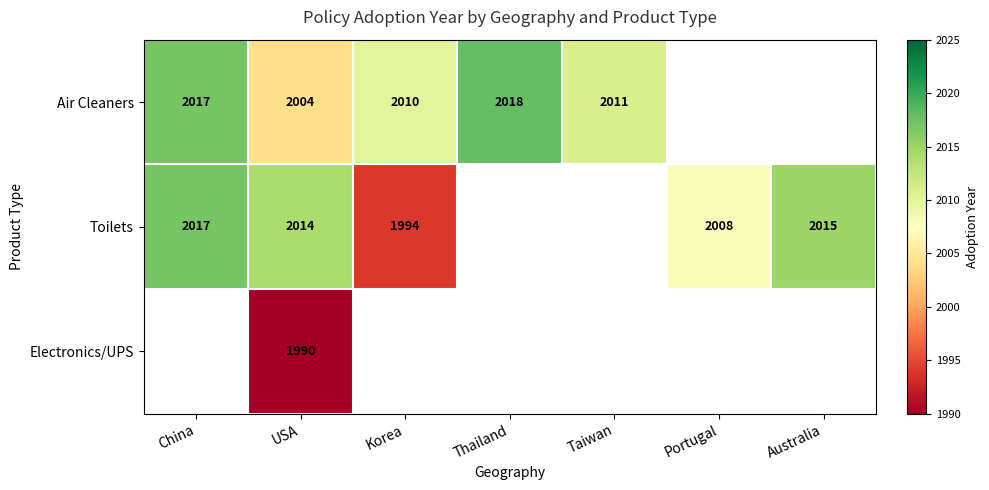

What is the greatest value displayed?

2018.0